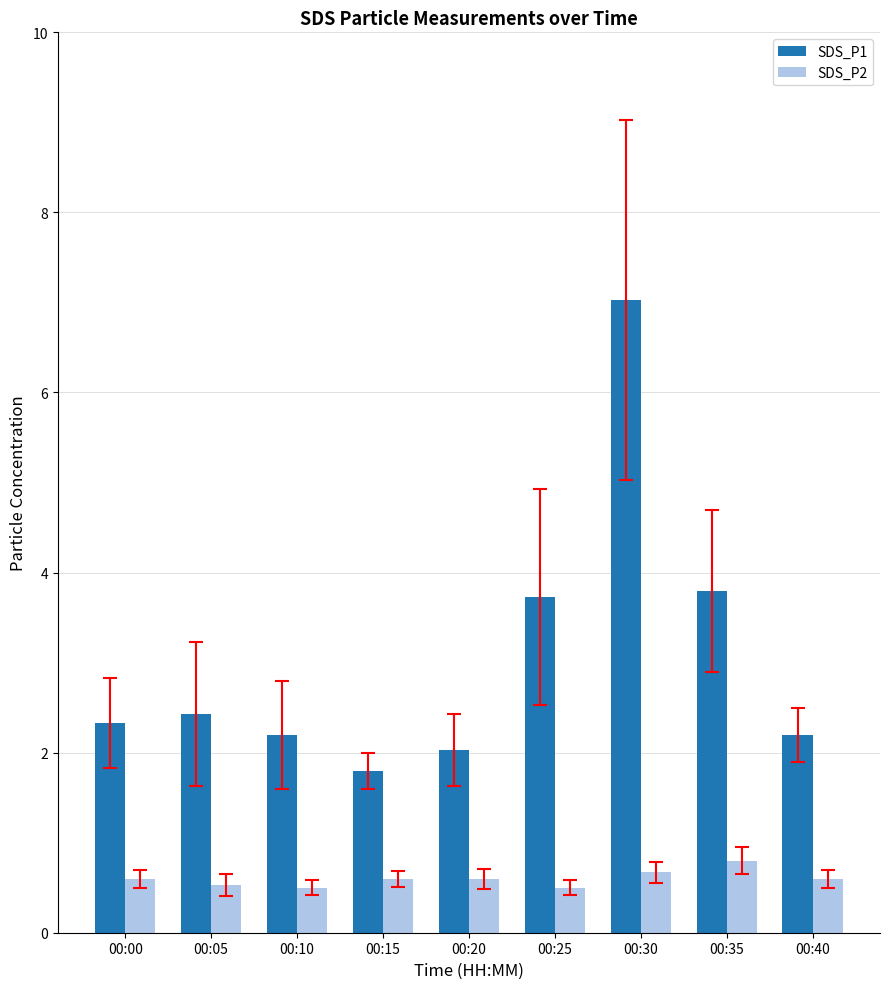

Reading right to left, list all the values displayed in this chart.

SDS_P1: 00:40=2.2	00:35=3.8	00:30=7.0	00:25=3.7	00:20=2.0	00:15=1.8	00:10=2.2	00:05=2.4	00:00=2.3
SDS_P2: 00:40=0.6	00:35=0.8	00:30=0.7	00:25=0.5	00:20=0.6	00:15=0.6	00:10=0.5	00:05=0.5	00:00=0.6